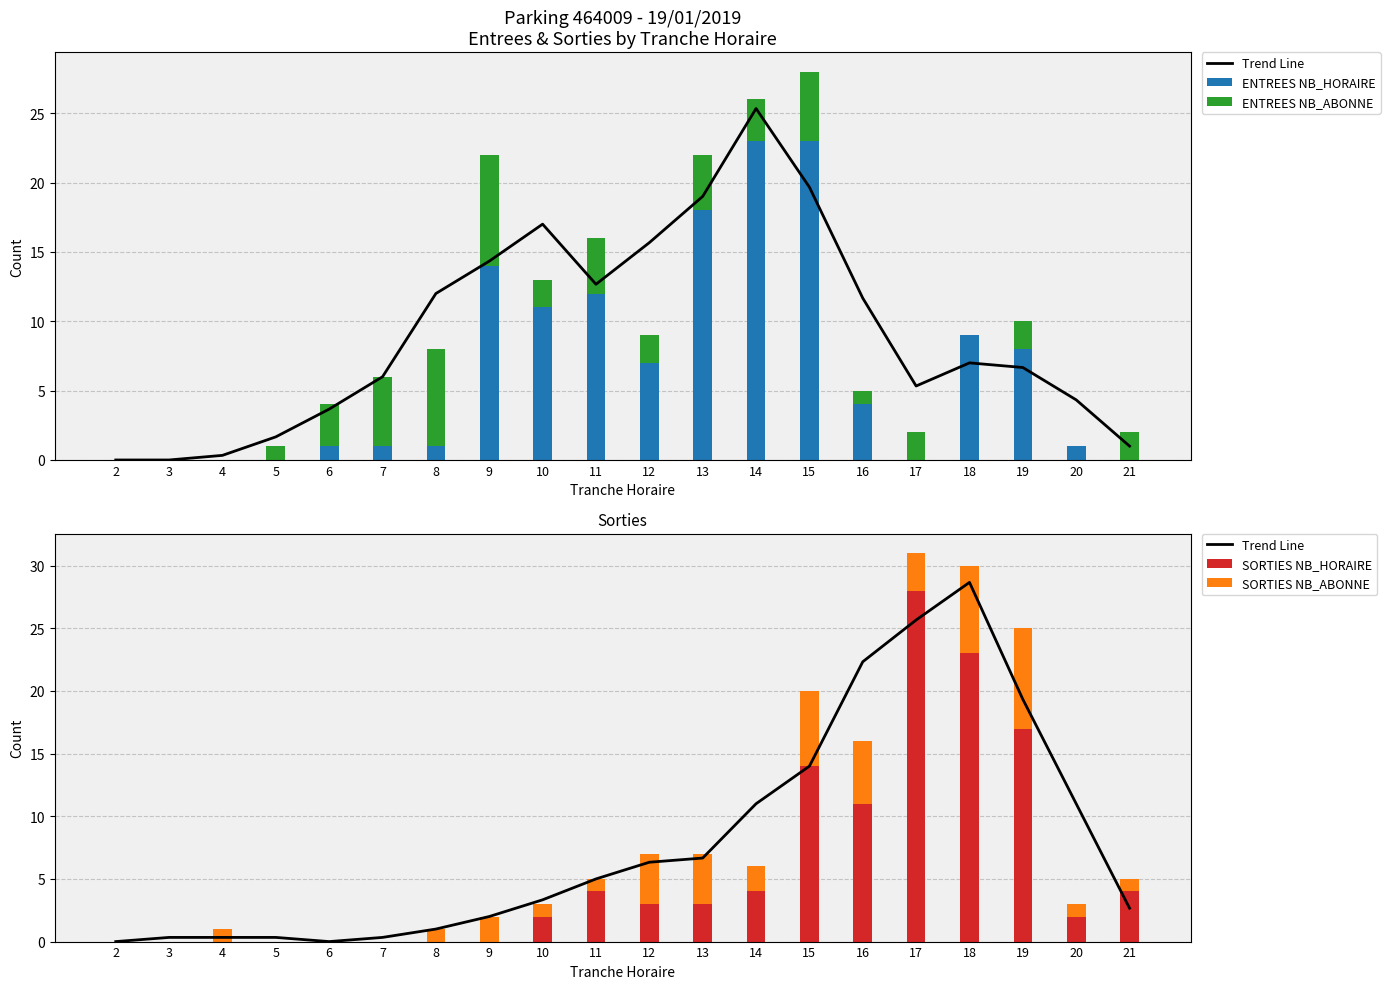

The ENTREES NB_ABONNE series shows 3.0 at 14. True or false?

True